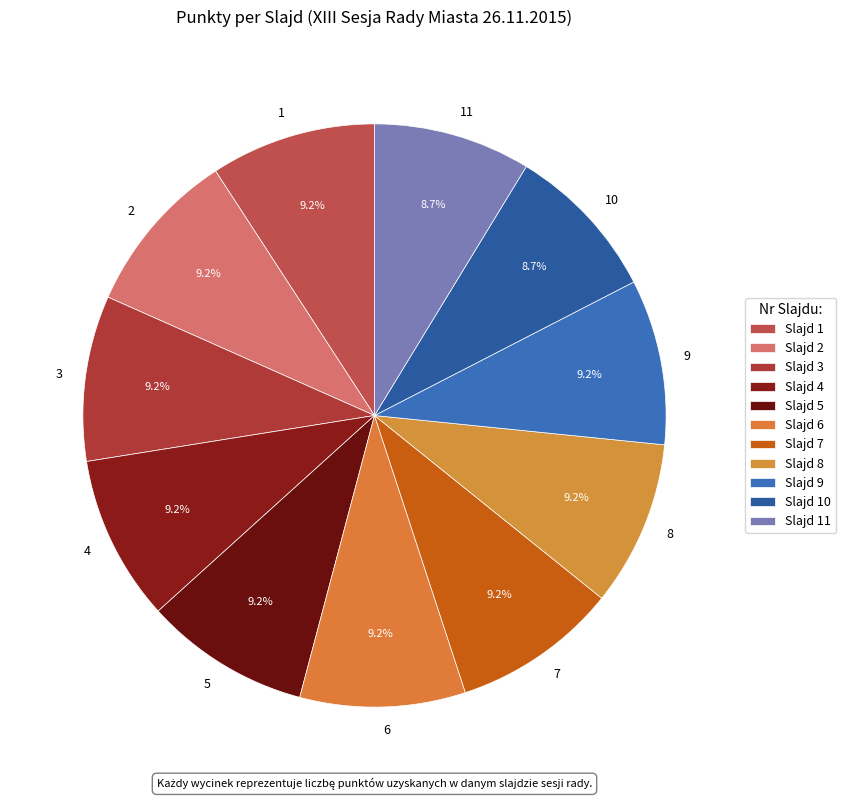

To the nearest percent, what is the average slice percentage?

9%